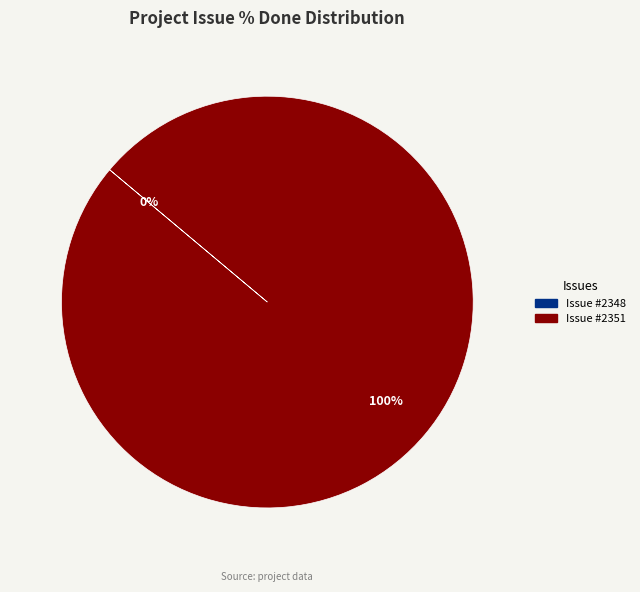

Count the number of slices in the pie.

2